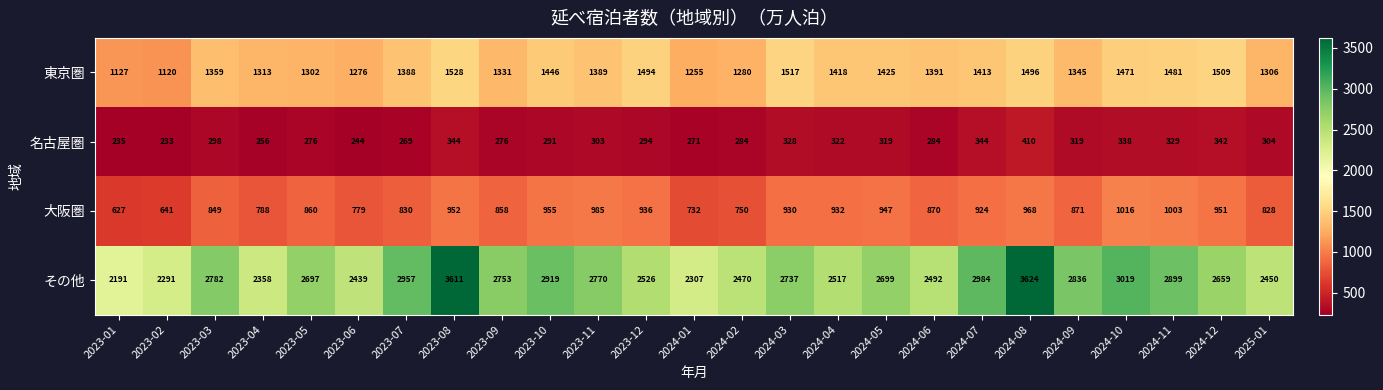

How many series are shown in this chart?

4